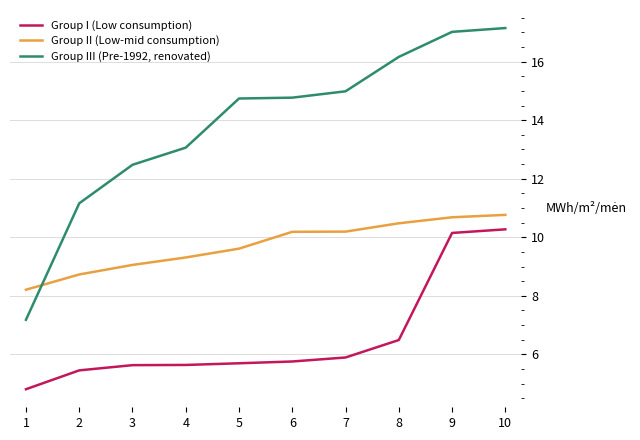

Rank the series at 7 from lowest to highest value.

Group I (Low consumption), Group II (Low-mid consumption), Group III (Pre-1992, renovated)